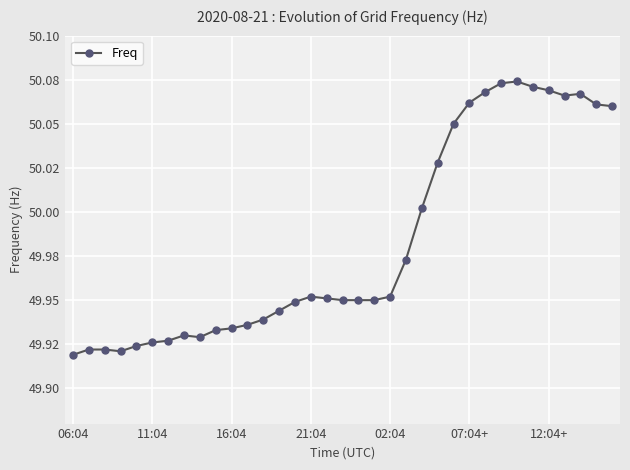

At which label is the value closest to 49?

06:04